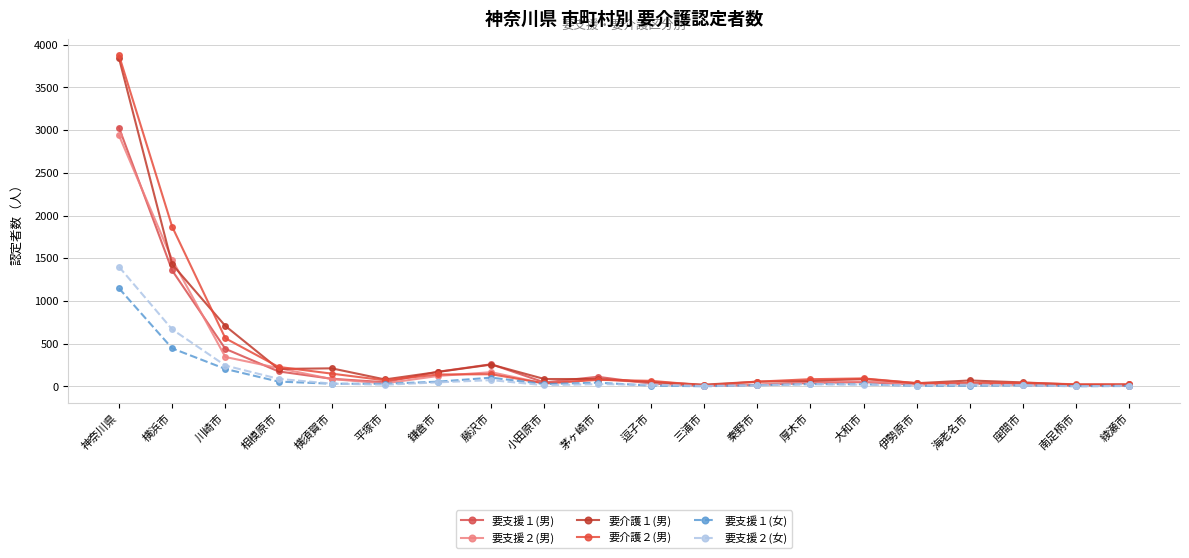

Where does the 要支援２(女) series first go above 22?

神奈川県